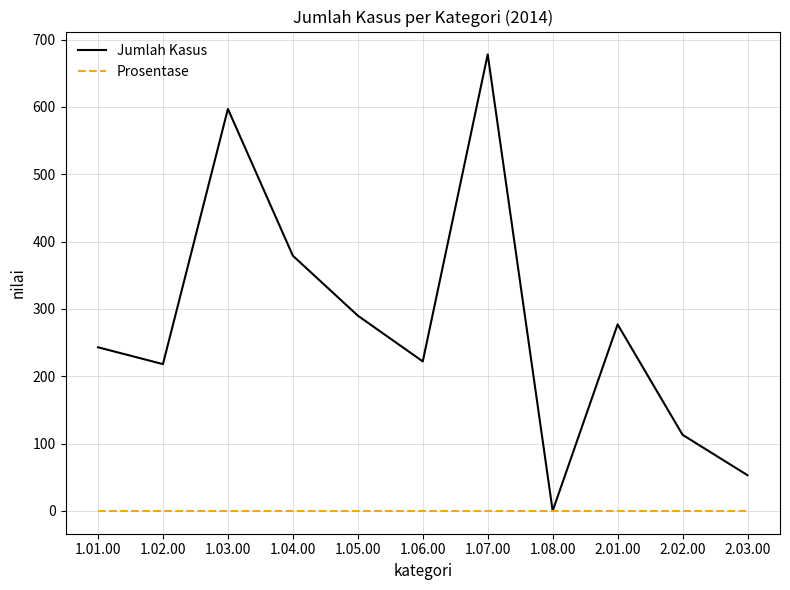

How many values in Jumlah Kasus are above zero?

10